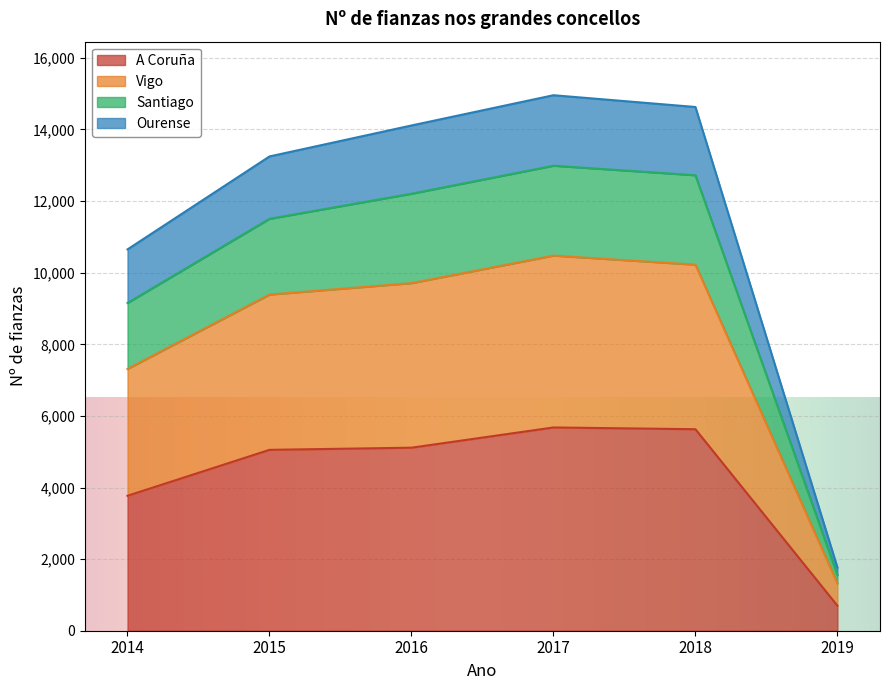

Where is A Coruña nearest to the value 3188?

2014